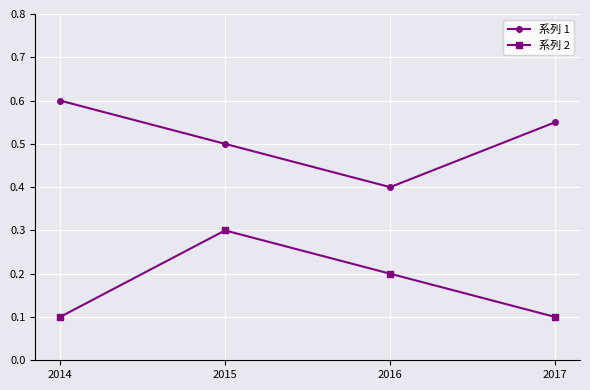

Count the 系列 1 values in the range 0 to 1.

4